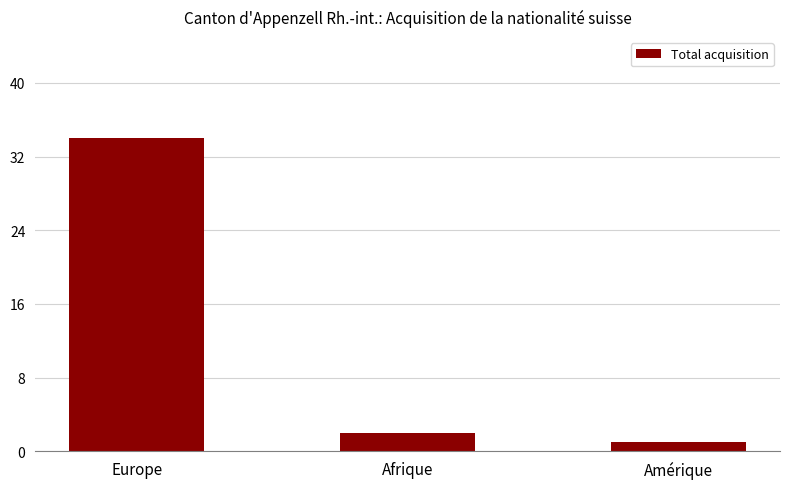

What is the approximate value at Europe?

34